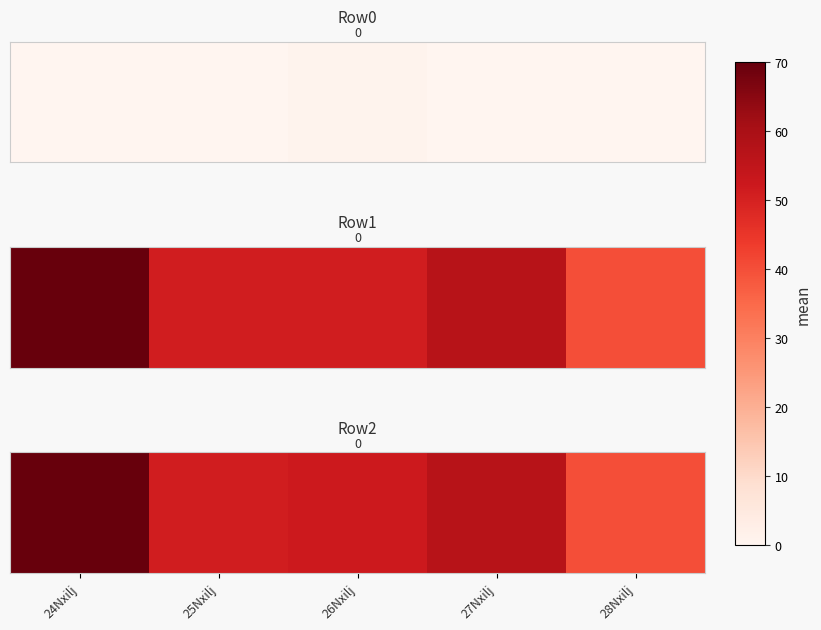

What is the greatest value displayed?

70